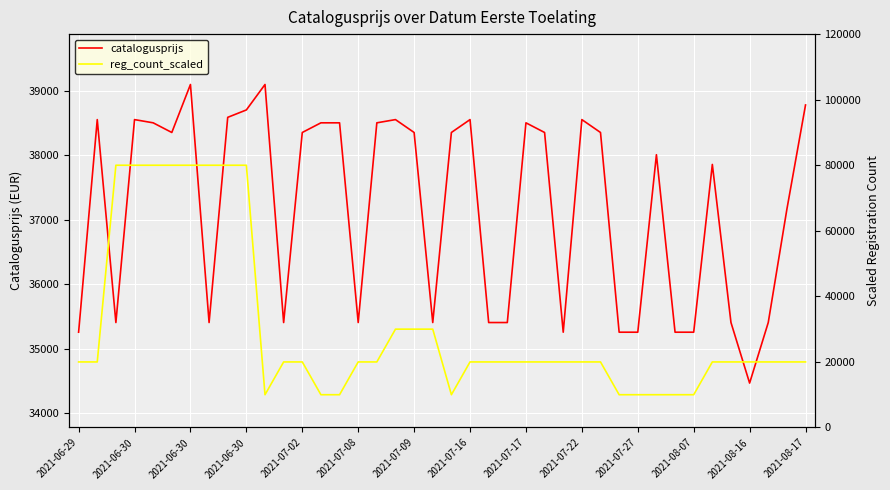

Which series has the largest range (max minus min)?

reg_count_scaled